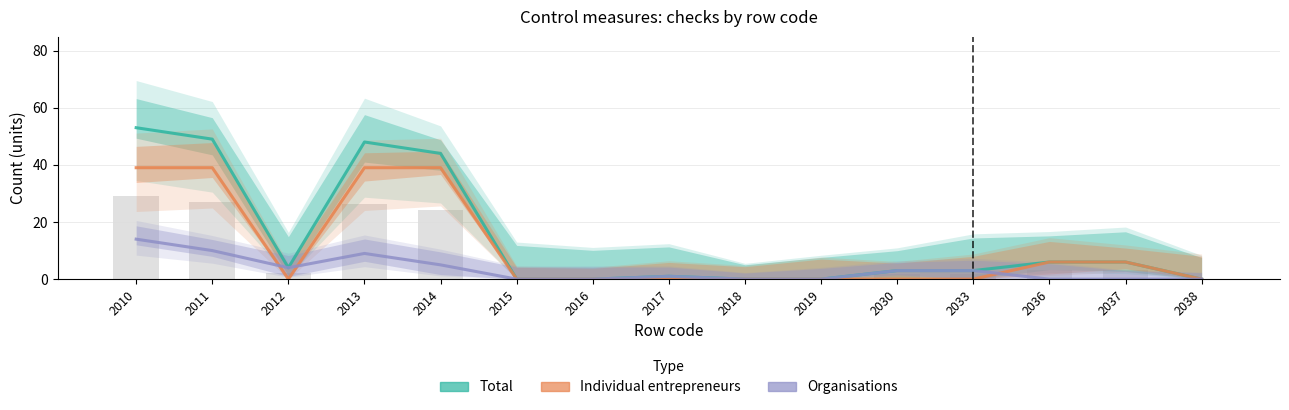

Reading right to left, what are all the values shown in this chart?

Total: 2038=0	2037=6	2036=6	2033=3	2030=3	2019=0	2018=0	2017=1	2016=0	2015=0	2014=44	2013=48	2012=4	2011=49	2010=53
Individual entrepreneurs: 2038=0	2037=6	2036=6	2033=0	2030=0	2019=0	2018=0	2017=0	2016=0	2015=0	2014=39	2013=39	2012=0	2011=39	2010=39
Organisations: 2038=0	2037=0	2036=0	2033=3	2030=3	2019=0	2018=0	2017=1	2016=0	2015=0	2014=5	2013=9	2012=4	2011=10	2010=14